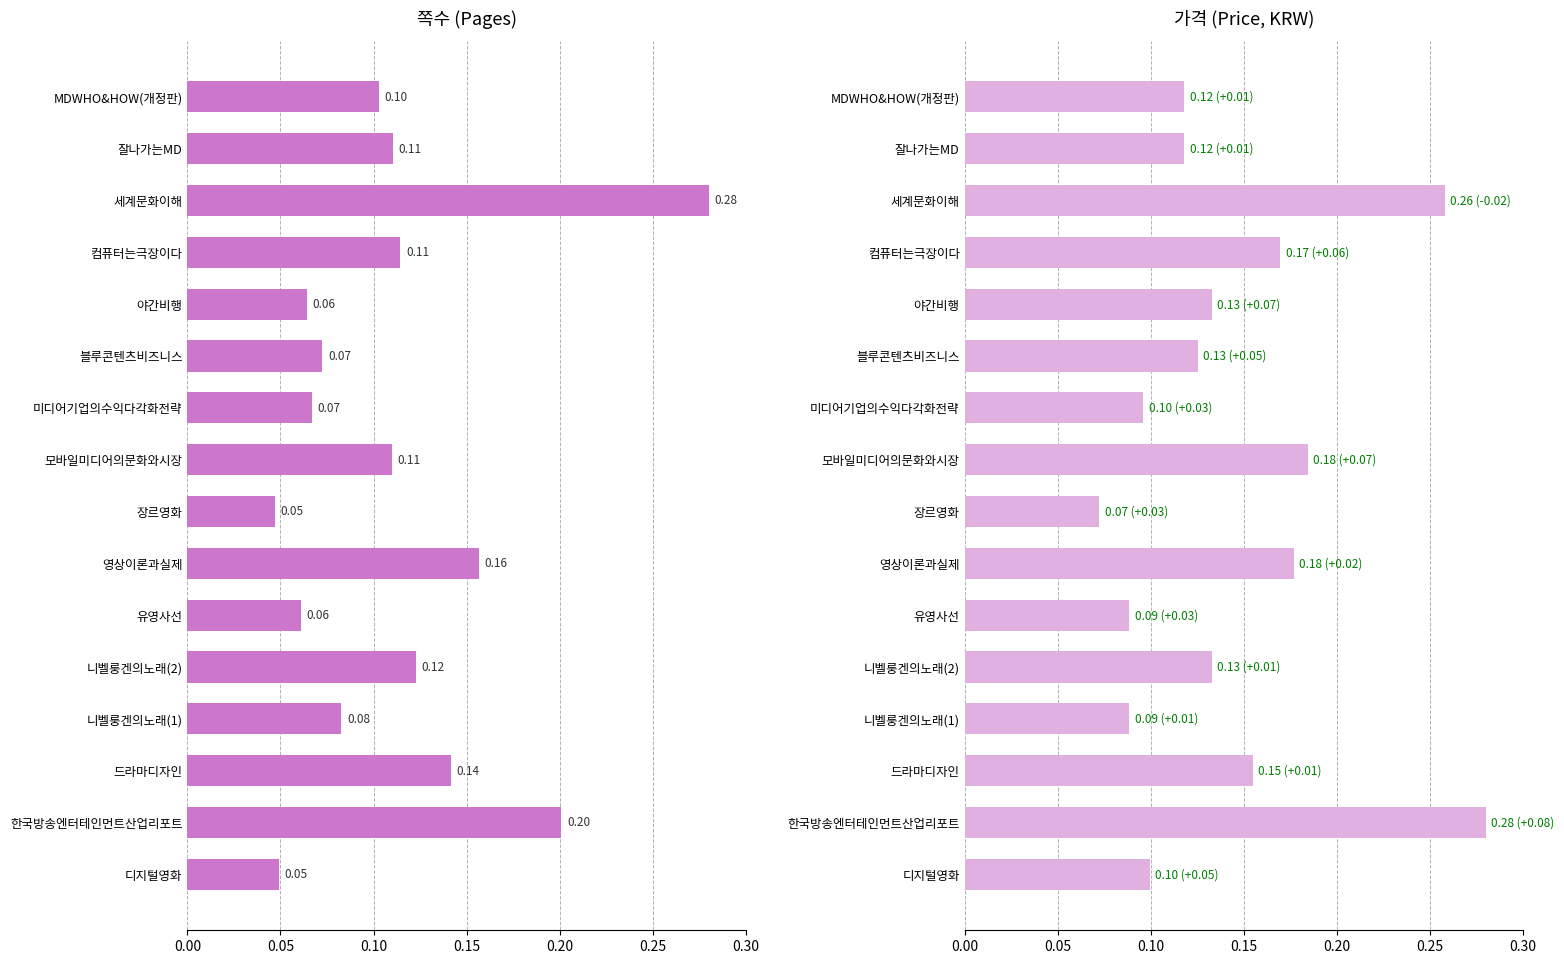

Which series has the widest spread of values?

쪽수